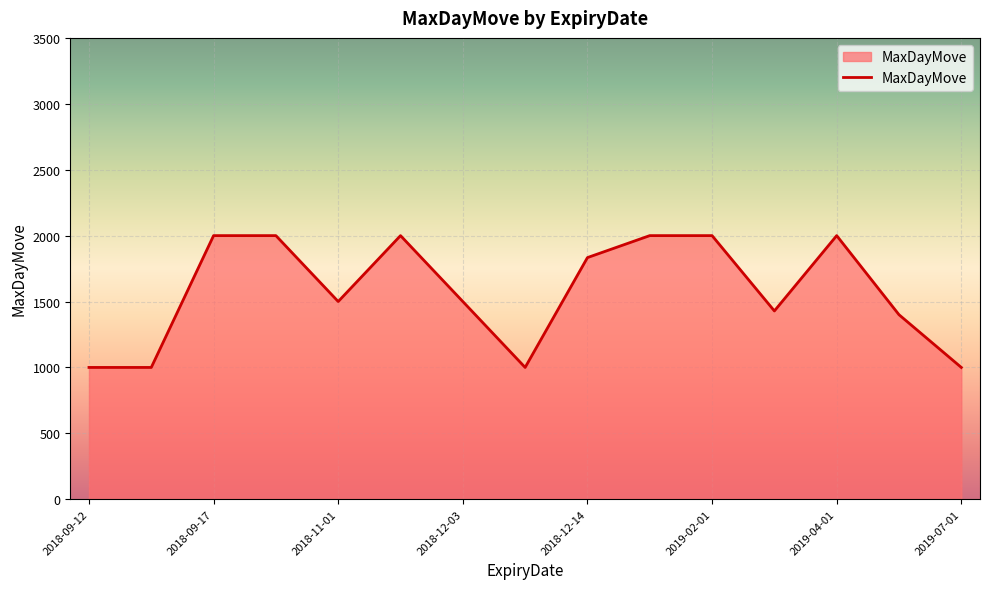

What is the difference between the maximum and minimum values?

1000.0